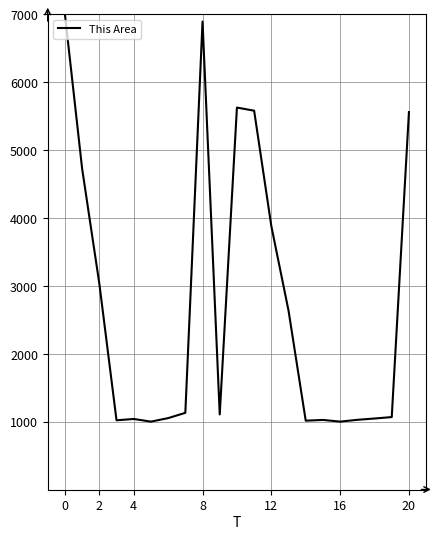

What is the greatest value displayed?

7000.0